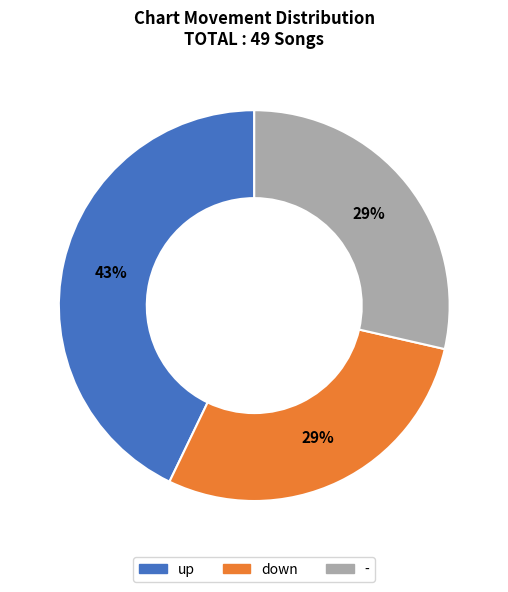

Which category has the biggest portion of the pie?

up